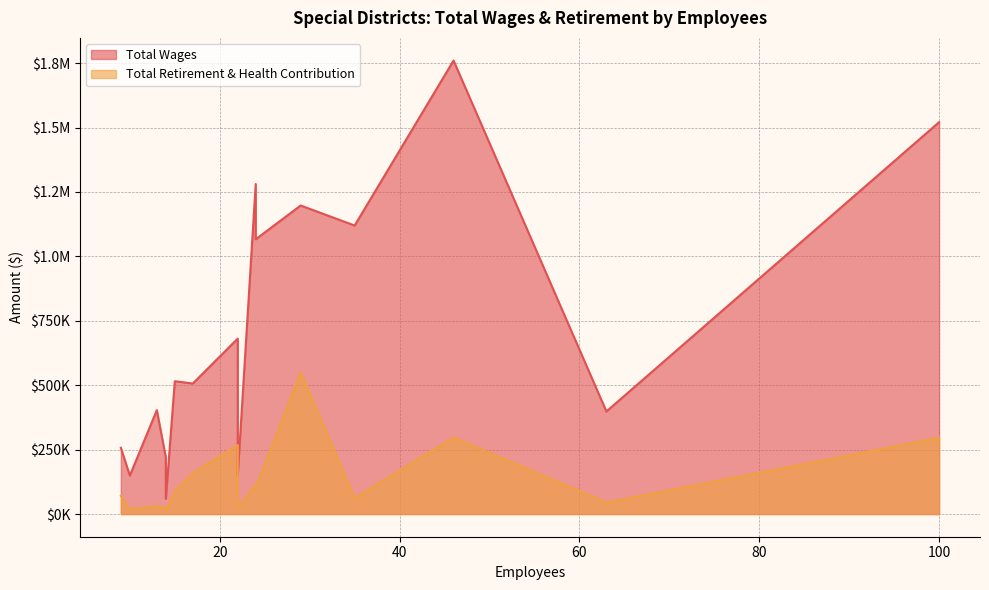

What are all the series names shown in the legend?

Total Wages, Total Retirement & Health Contribution